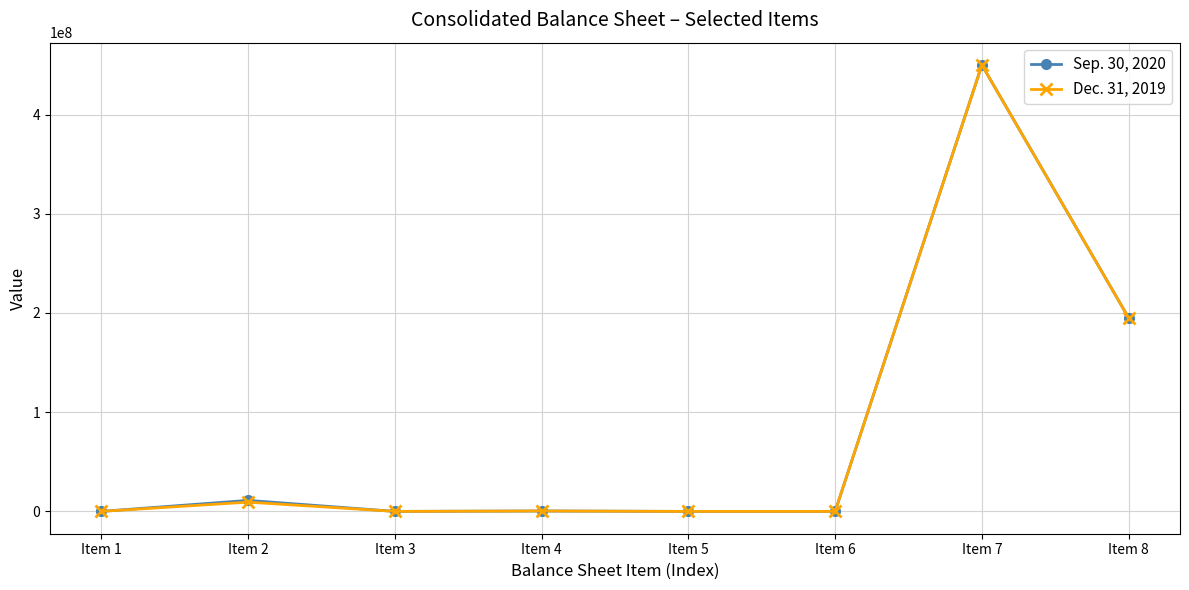

Between Item 5 and Item 8, which series saw the biggest shift?

Sep. 30, 2020